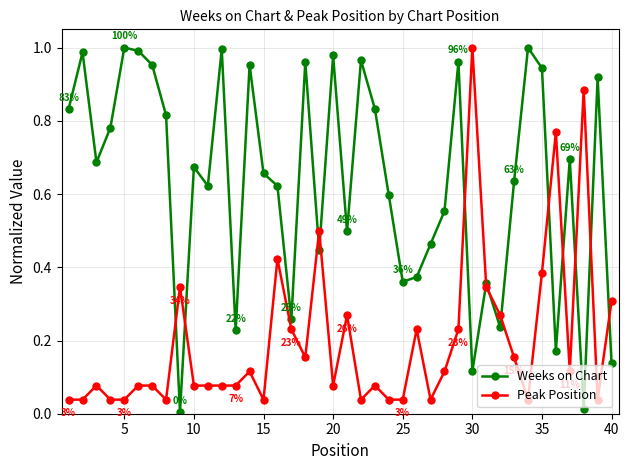

True or false: Peak Position has more than 2 interior local peaks.

True